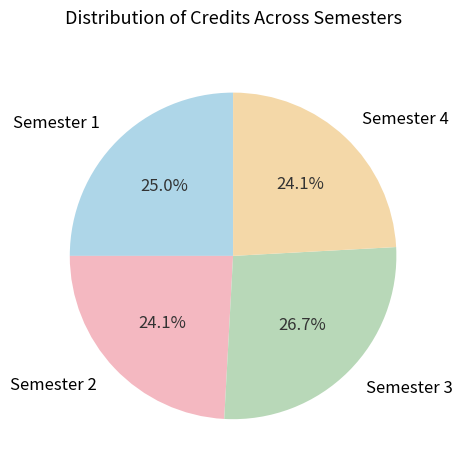

To the nearest percent, what is the difference between the largest and smallest slice percentages?

3%